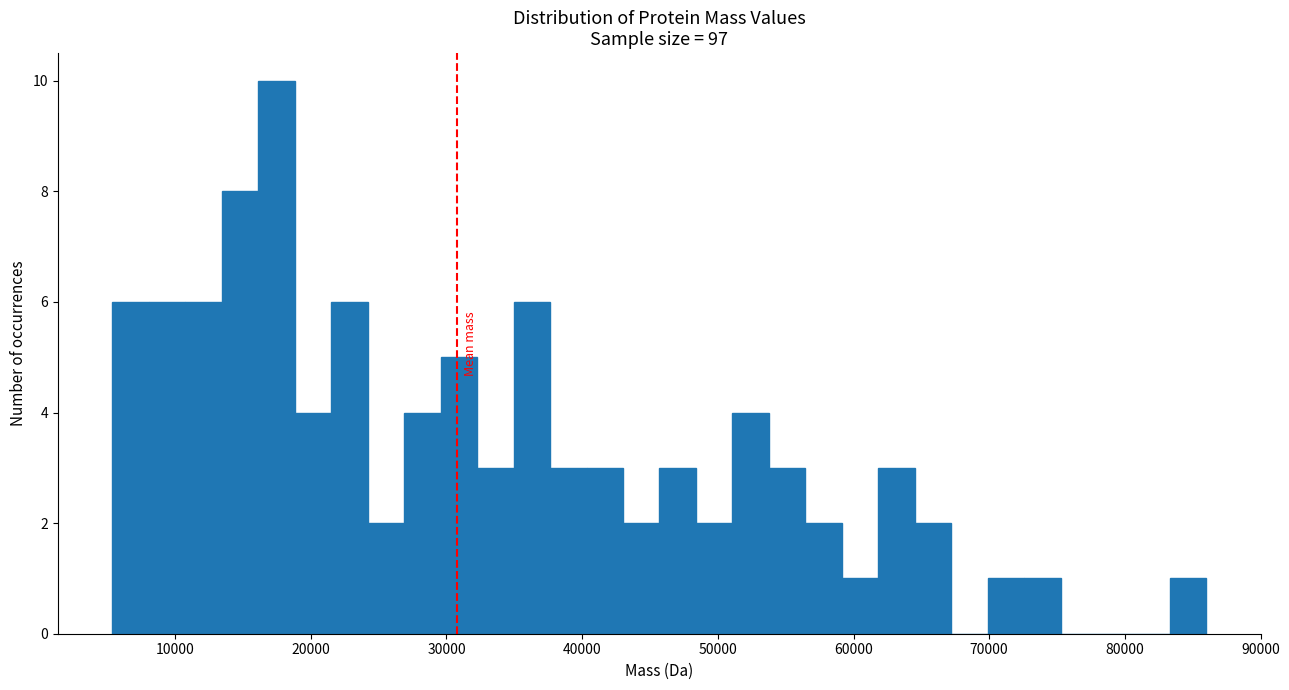

Around what value on the x-axis is the tallest bar? Give the approximate position of its centre, as read against the axis.

17000